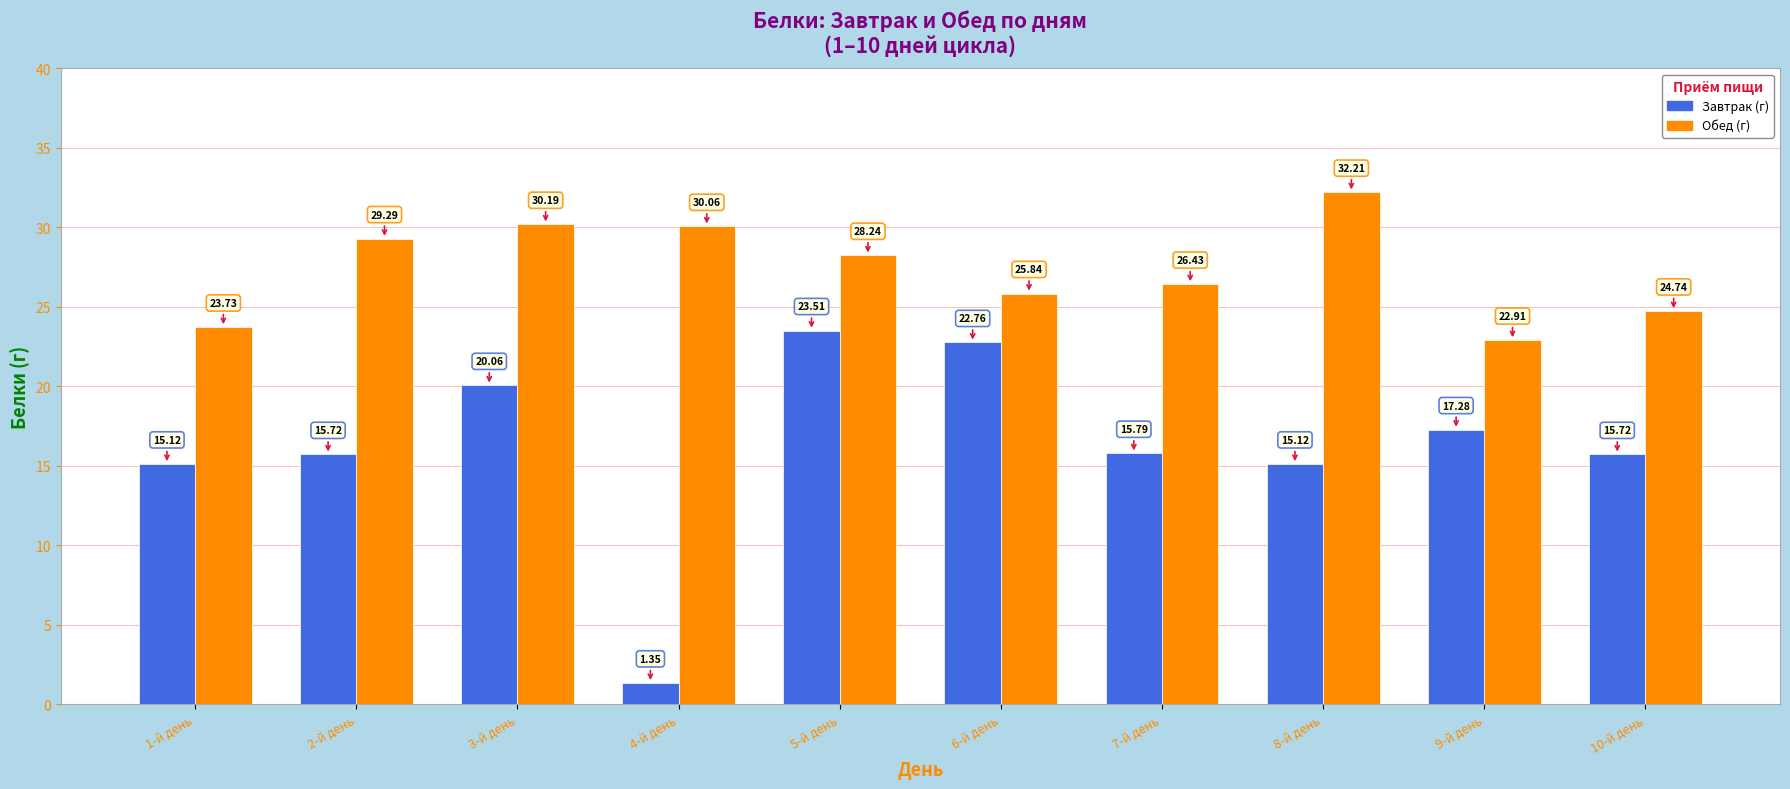

Rank the series by their average value, from lowest to highest.

Завтрак (г), Обед (г)